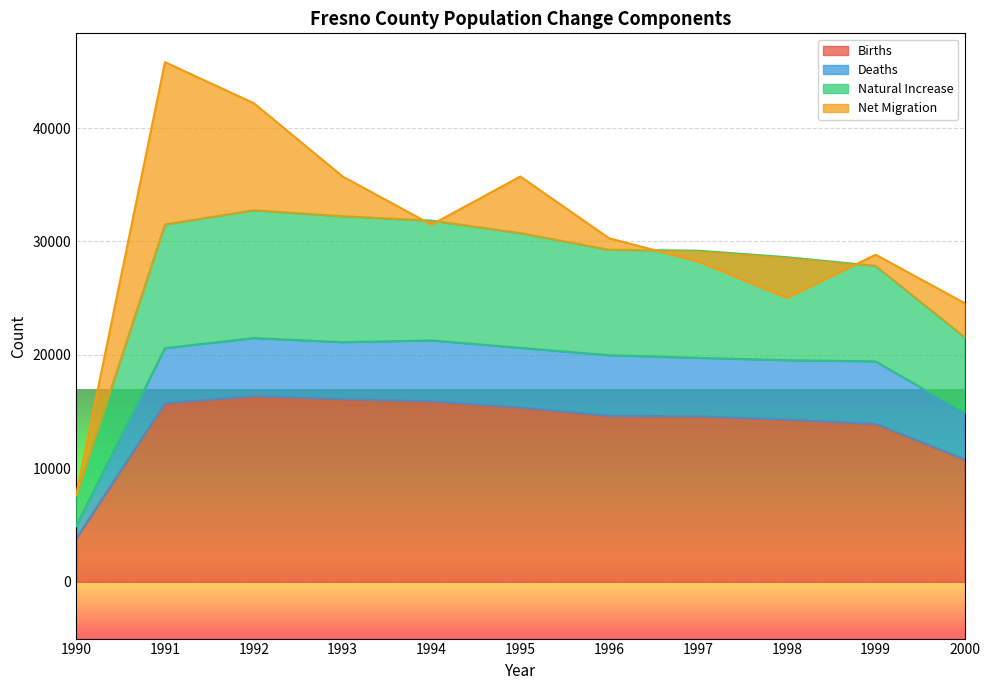

At which label is Births closest to 10093?

2000